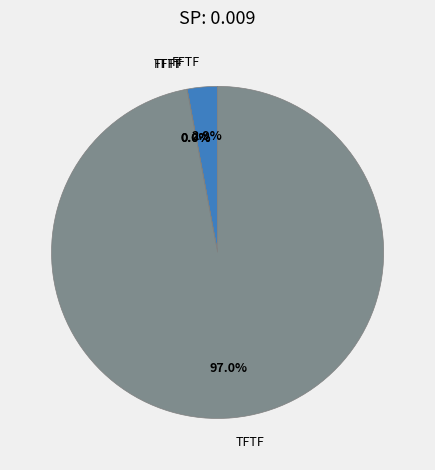

Is FFTF the majority of the pie?

No